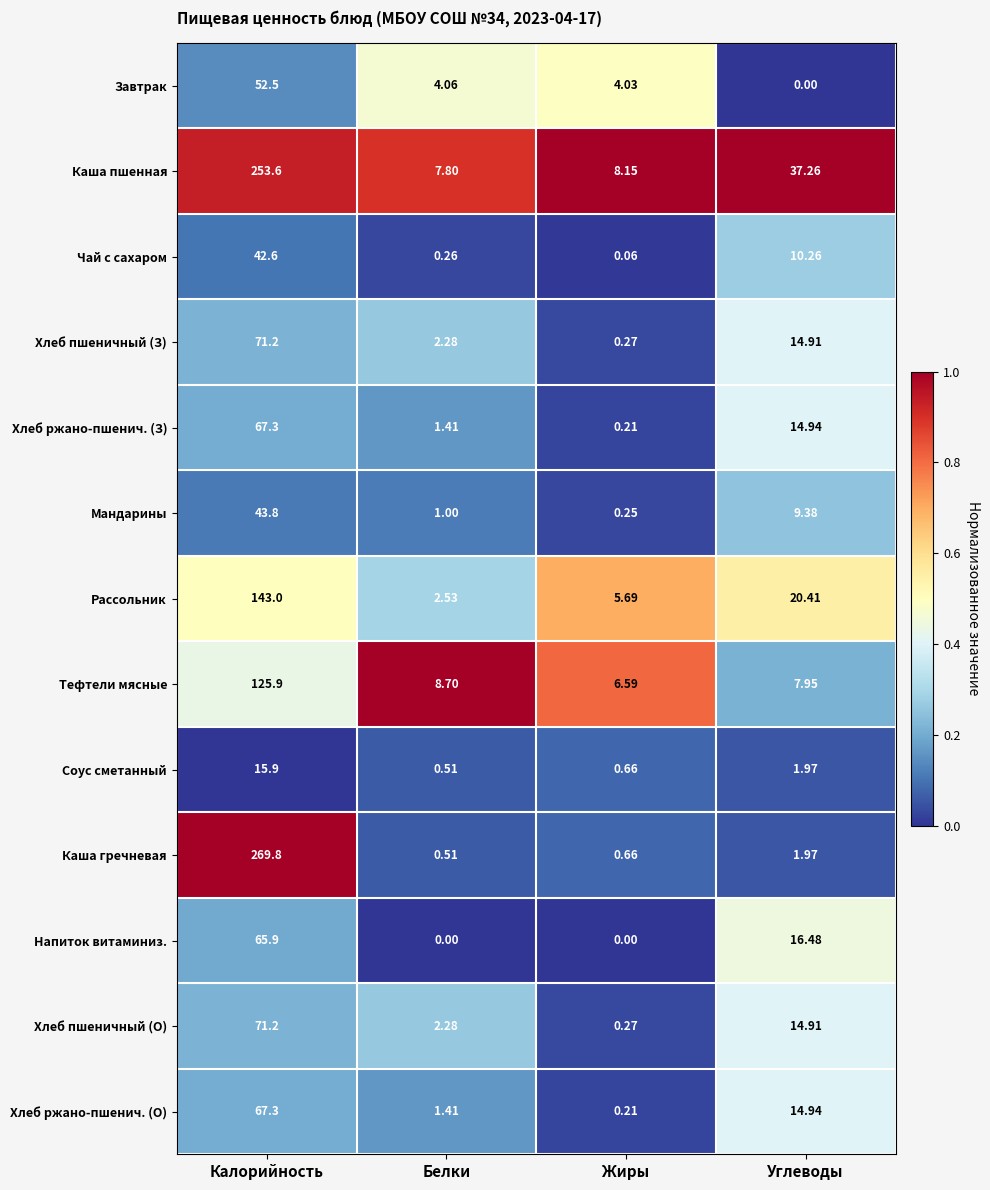

Between Калорийность and Белки, which series saw the biggest shift?

Каша гречневая